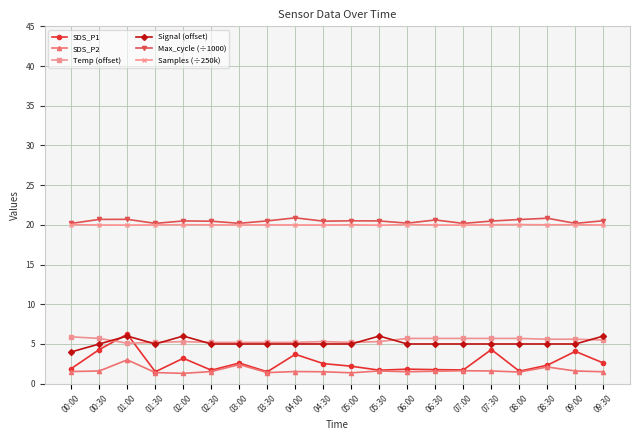

What is the difference between the second highest and minimum values in the Temp (offset) series?

0.6